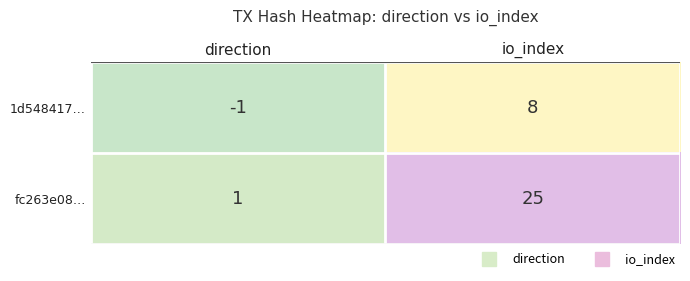

True or false: 1d548417… has a value of -1 at direction.

True